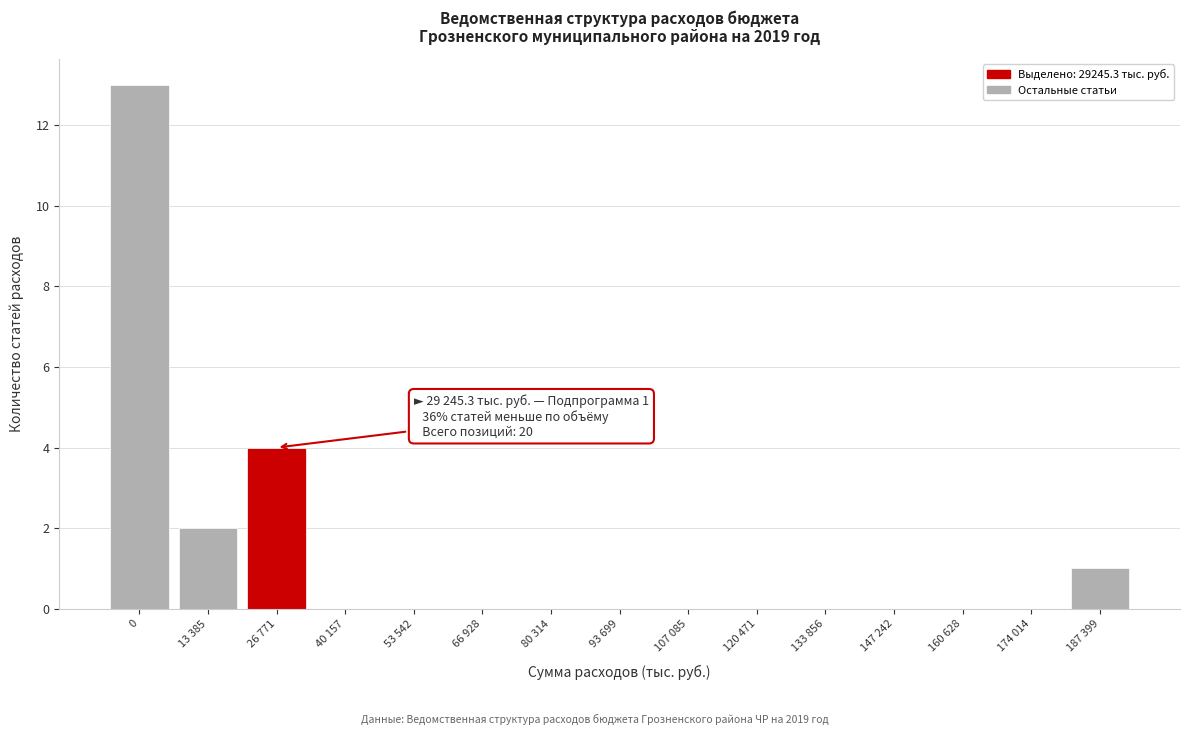

Reading right to left, list all the values displayed in this chart.

187 399=1	174 014=0	160 628=0	147 242=0	133 856=0	120 471=0	107 085=0	93 699=0	80 314=0	66 928=0	53 542=0	40 157=0	26 771=4	13 385=2	0=13